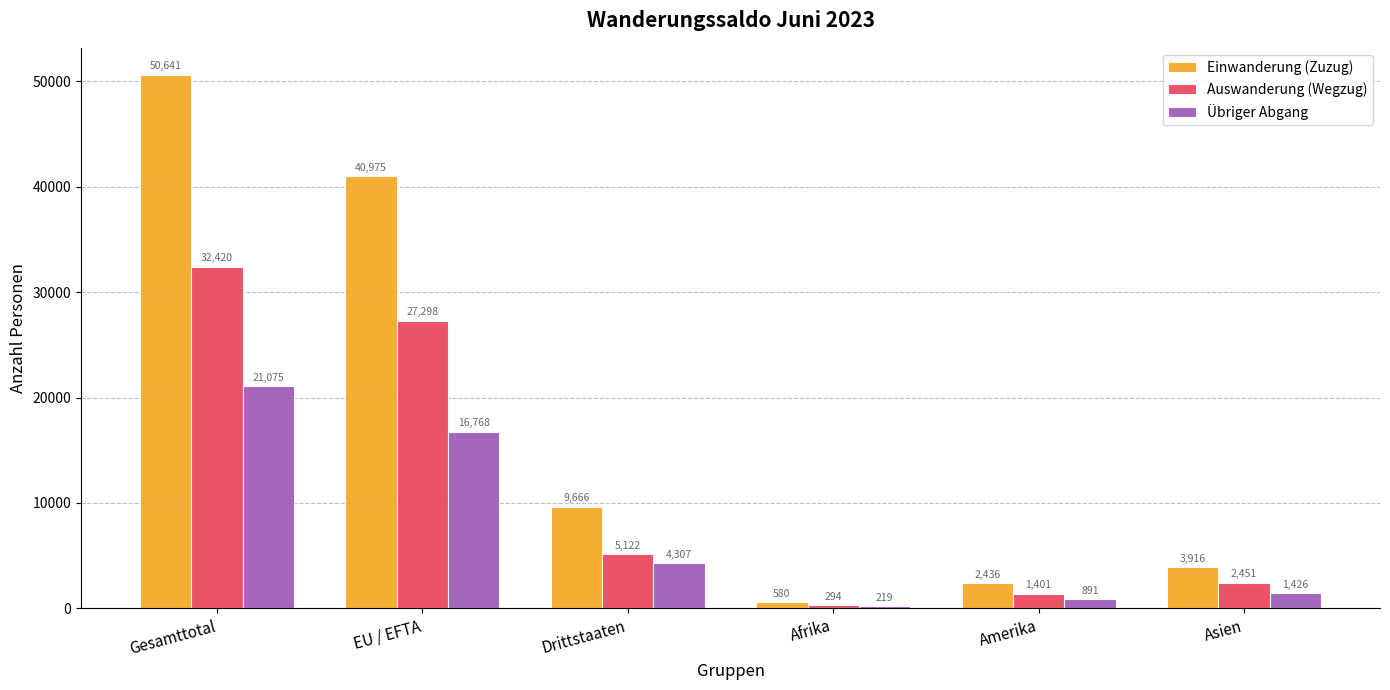

The Einwanderung (Zuzug) series shows 1563 at Asien. True or false?

False